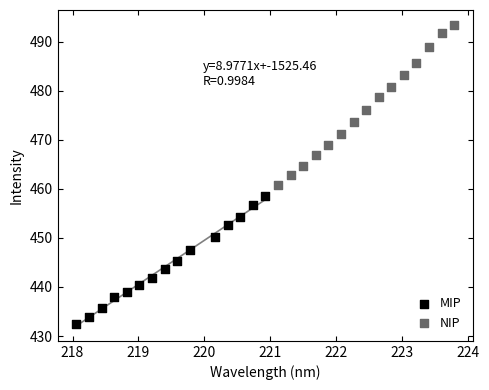

Which series reaches the minimum Y coordinate?

MIP